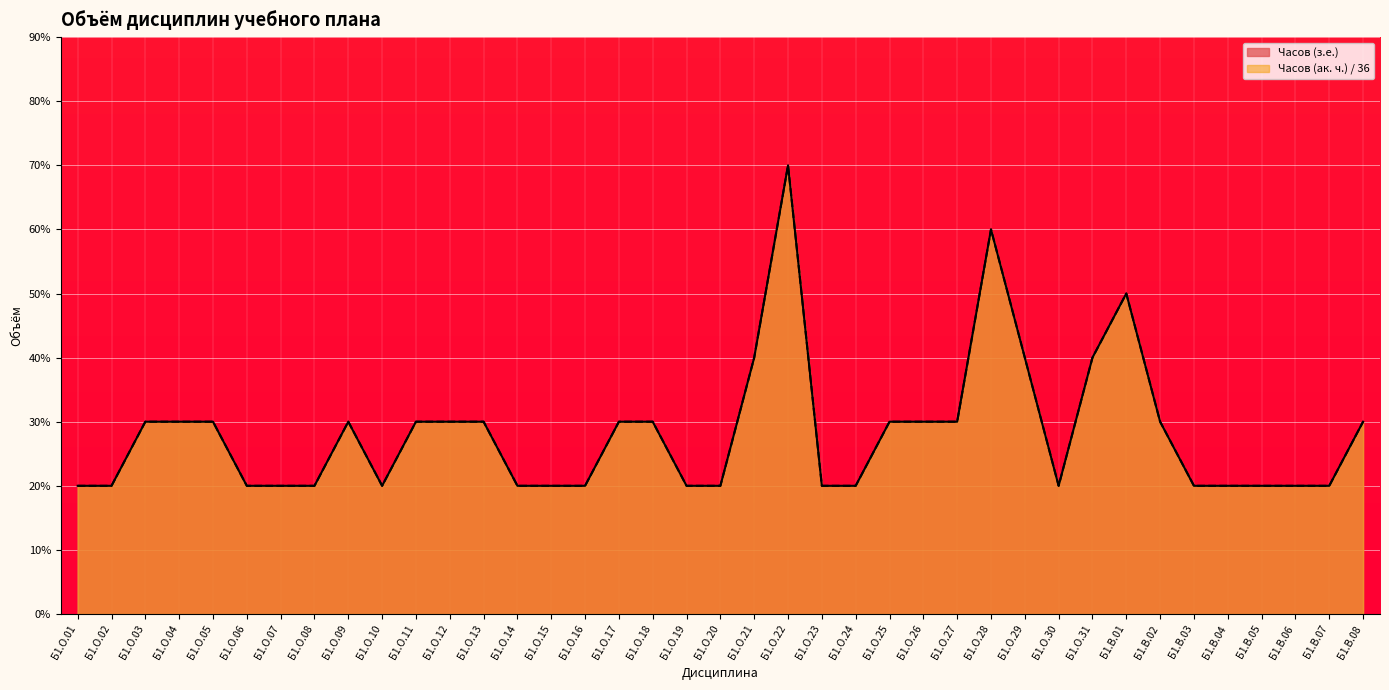

True or false: Часов (з.е.) has more than 0 interior local peaks.

True